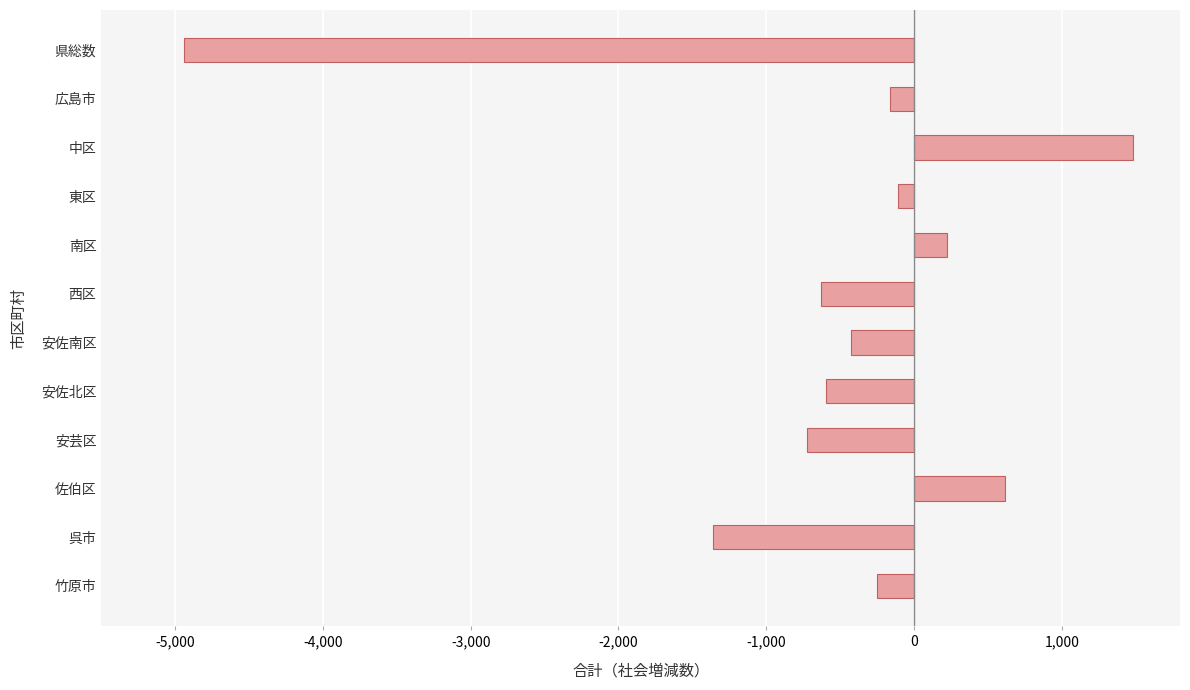

How many bars are there in total?

12